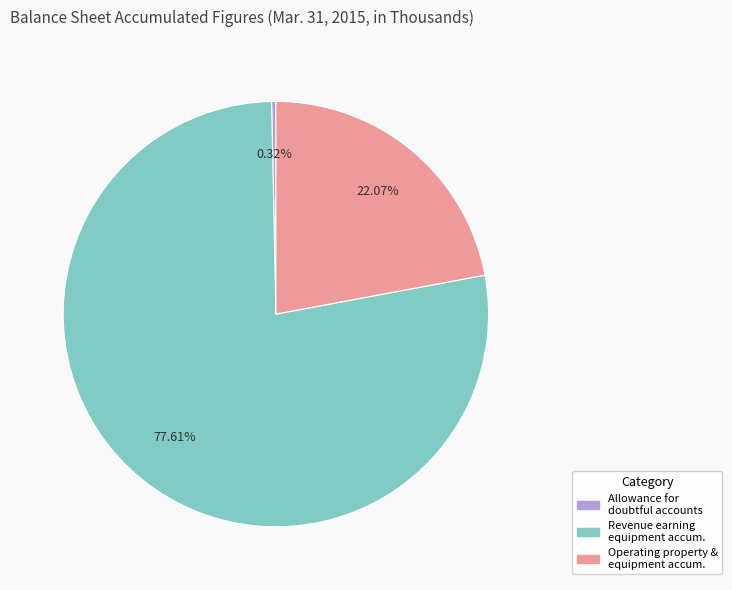

To the nearest percent, what is the difference between the largest and smallest slice percentages?

77%